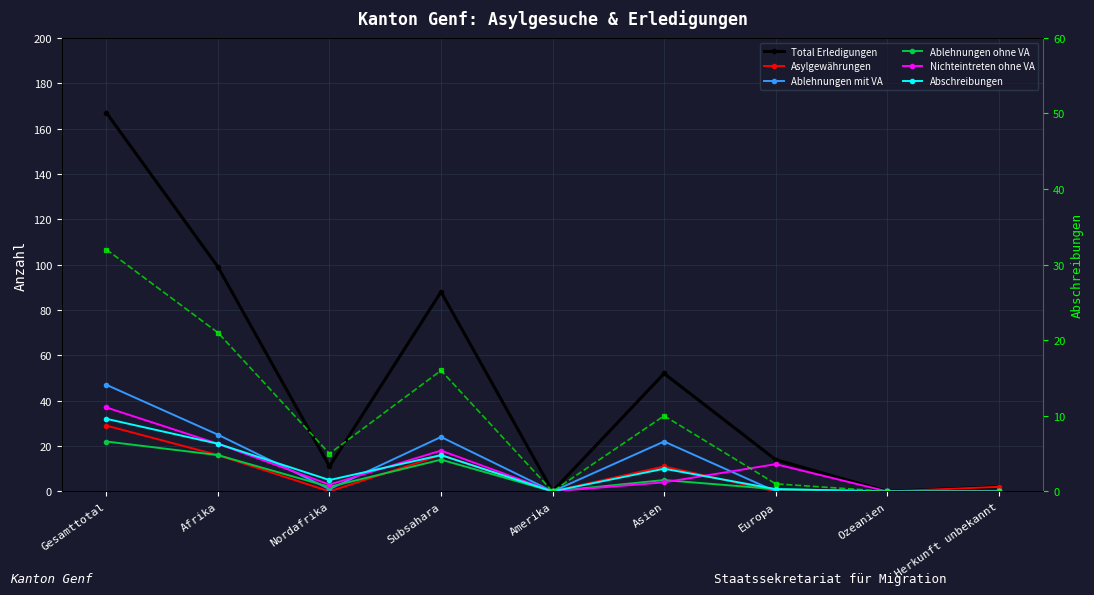

How many values in the Asylgewährungen series are below 2?

4